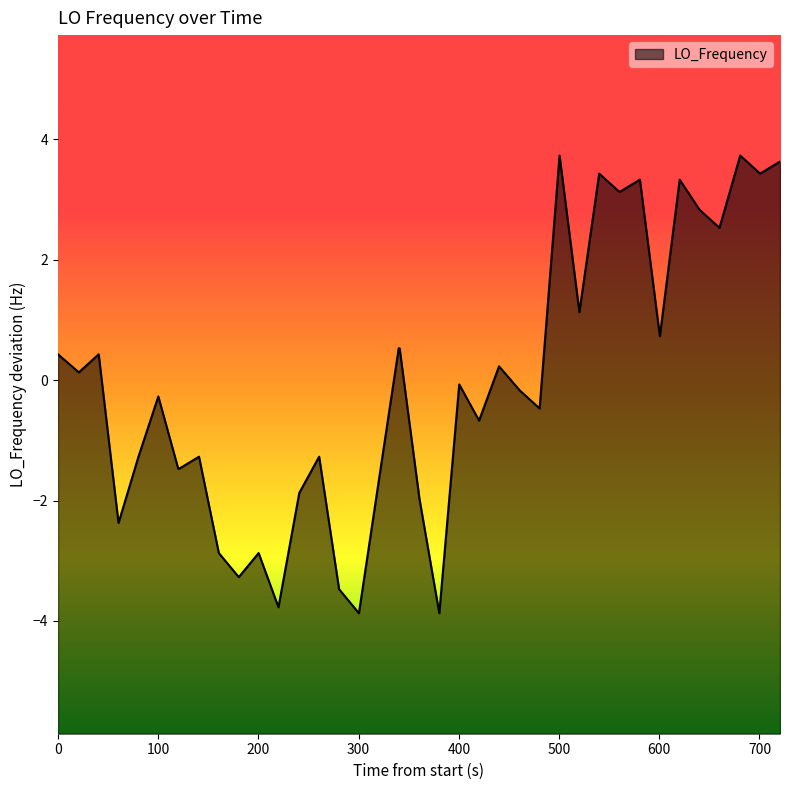

What is the maximum value shown in the chart?

3.7